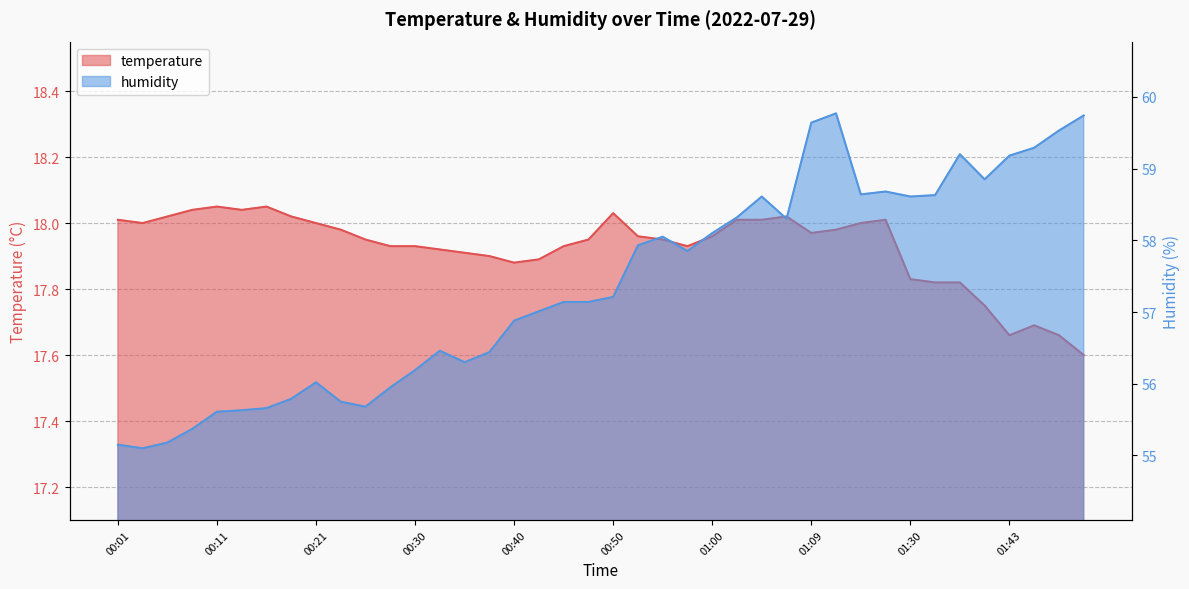

What value does the temperature series have at 00:57?

17.9